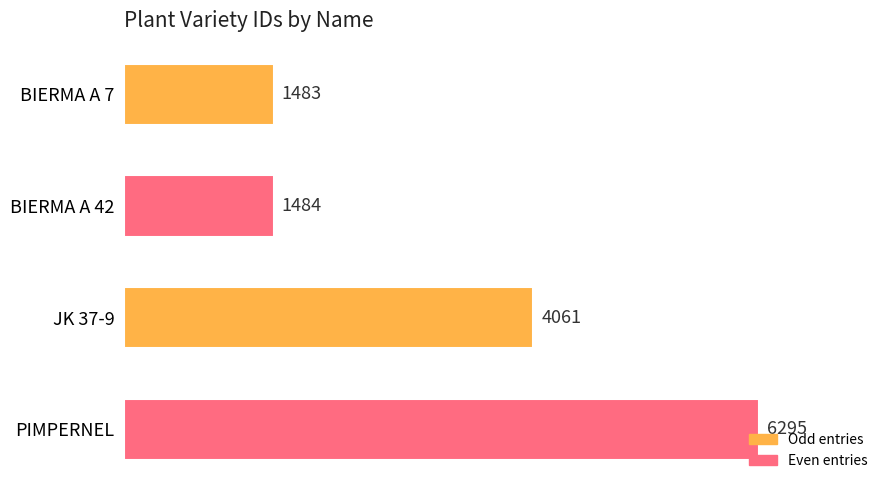

True or false: the data shows 2380 at BIERMA A 42.

False